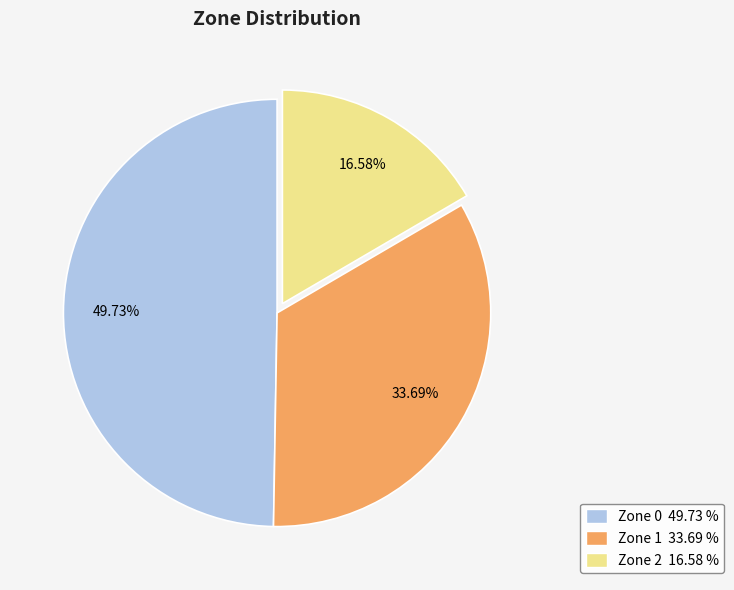

What is the ratio of the value at Zone 0 49.73 % to the value at Zone 1 33.69 %?

1.5